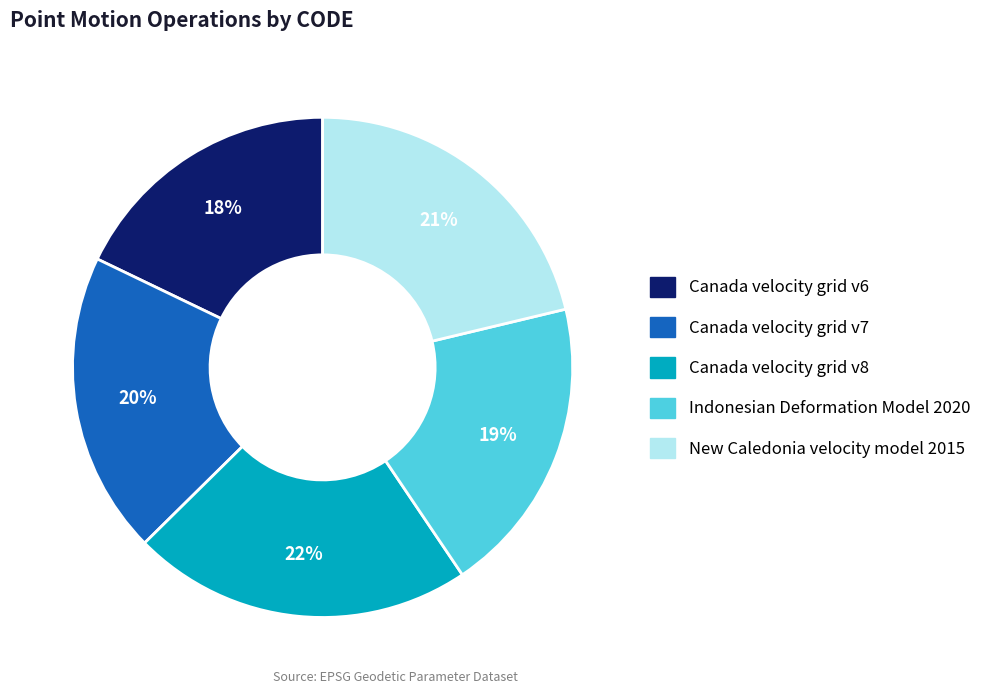

To the nearest percent, what is the average slice percentage?

20%